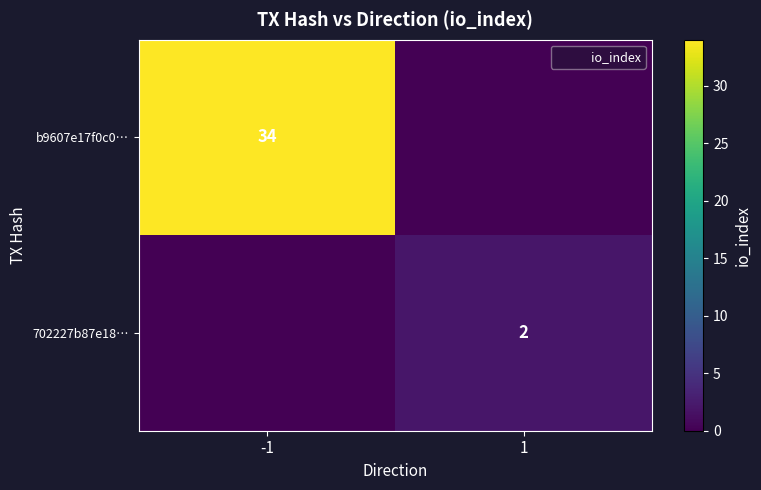

What is the sum of all 702227b87e18… values?

2